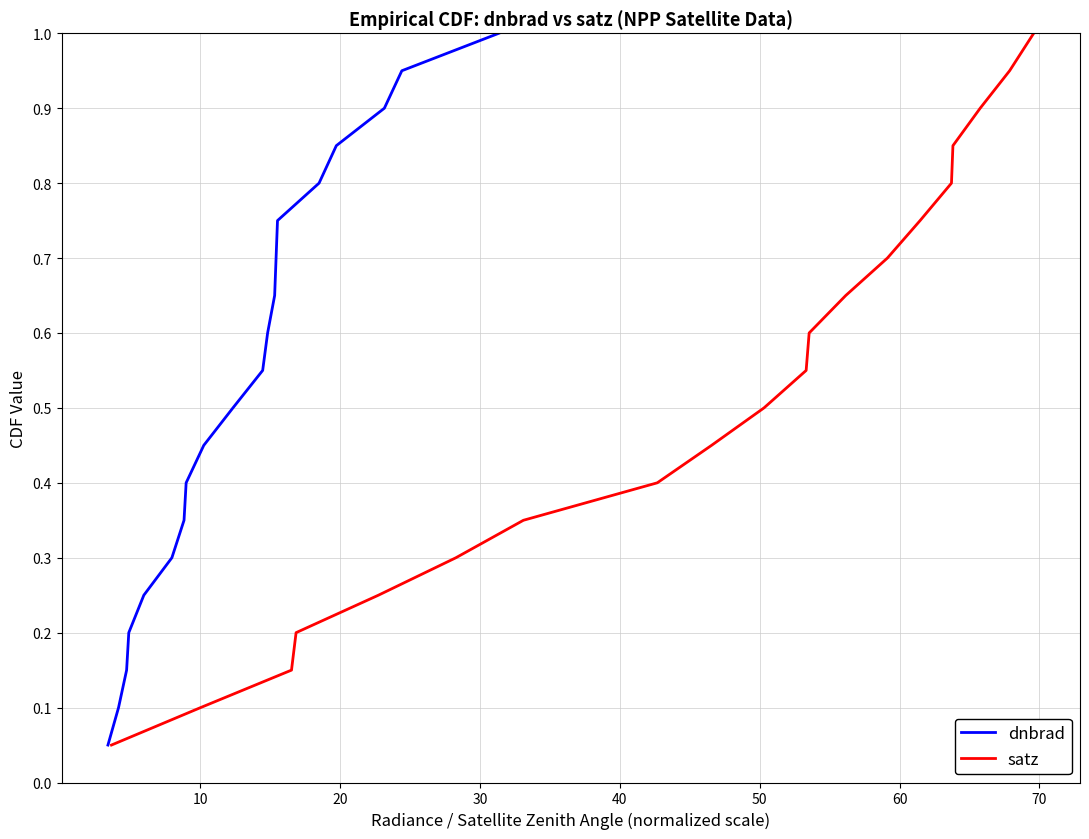

What is the highest value of the dnbrad series?

1.0